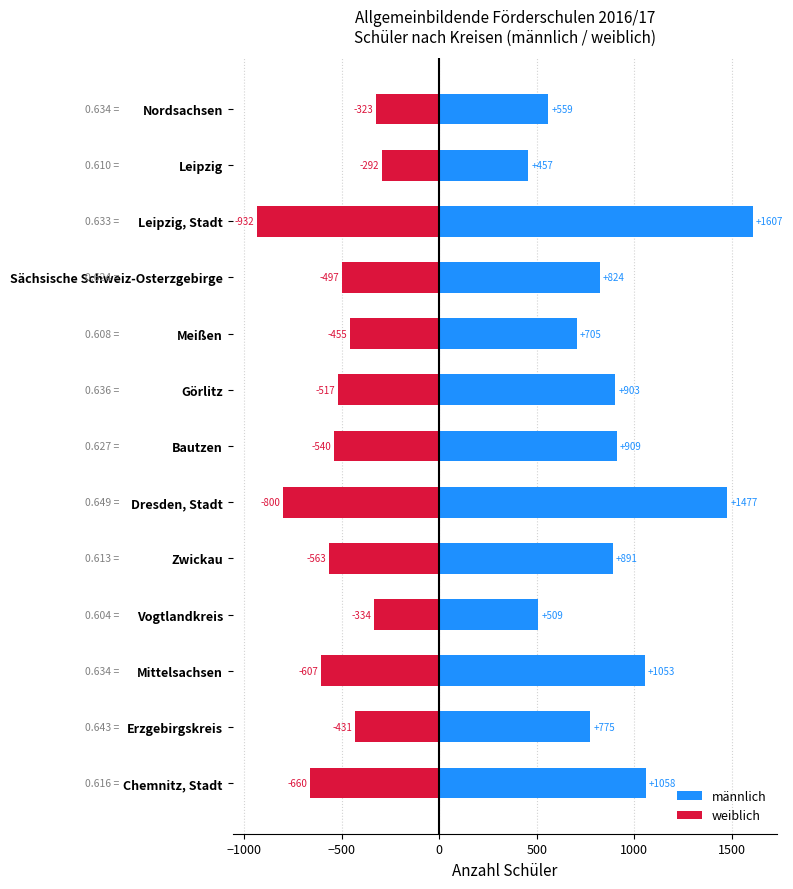

What is the difference between the maximum and minimum values in the männlich series?

1150